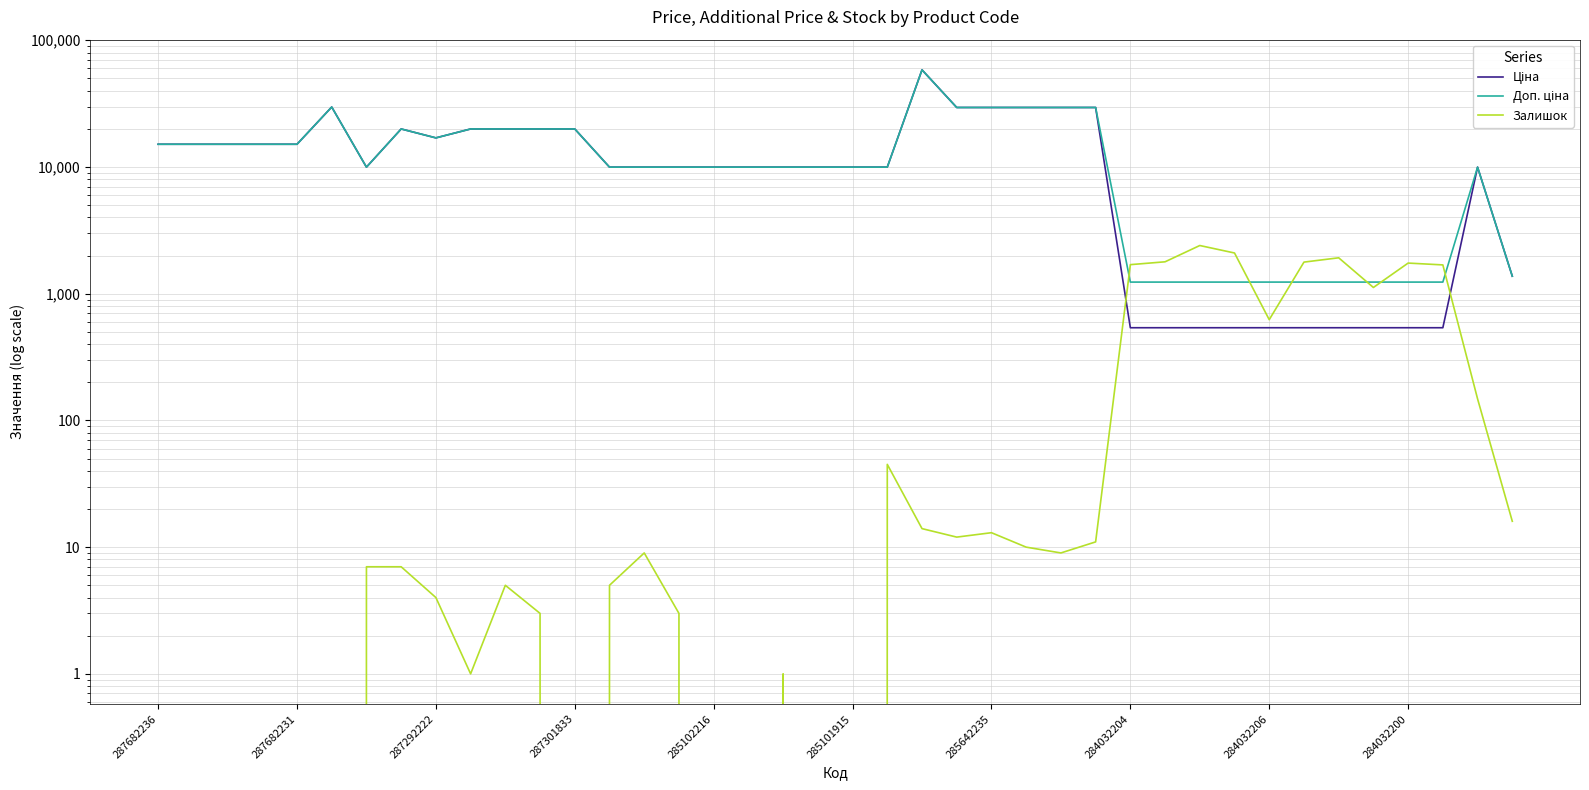

What is the difference between the maximum and minimum values in the Ціна series?

57887.5